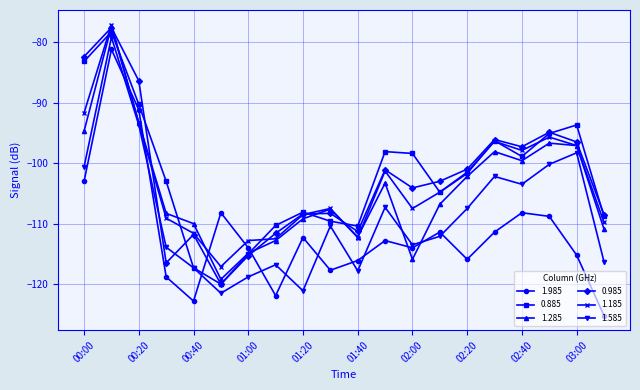

Which series has the largest total across all categories?

0.885